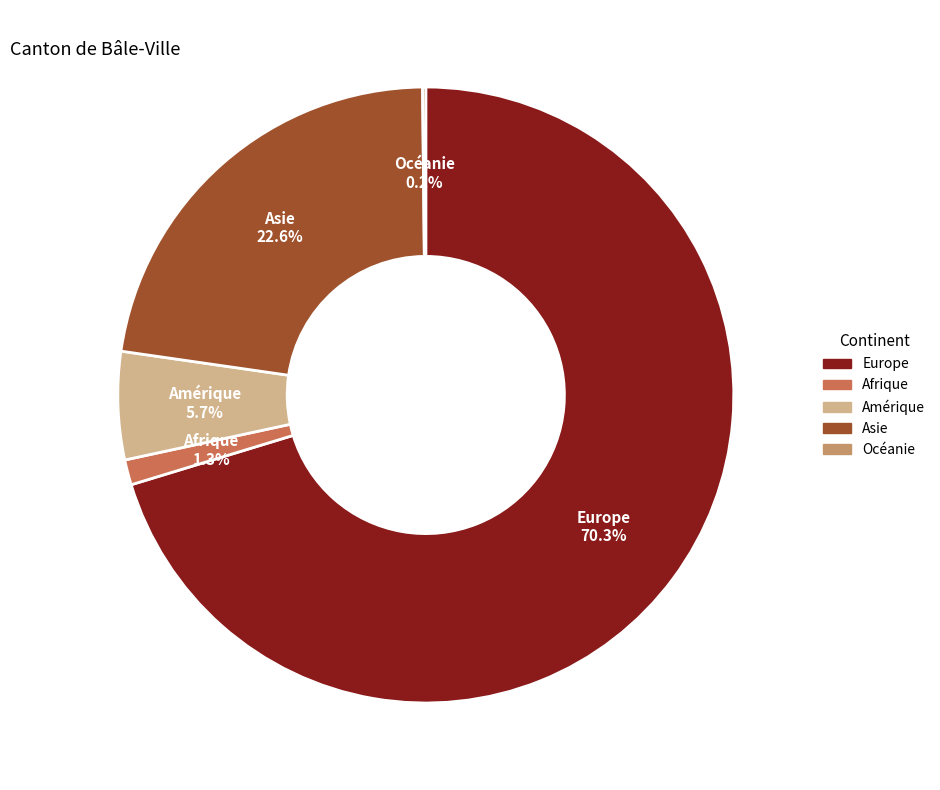

Which has a higher value, Asie or Europe?

Europe